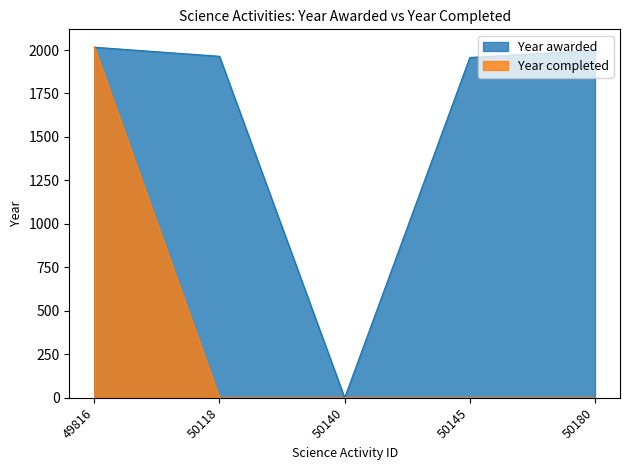

Which label corresponds to the largest value in the chart?

49816